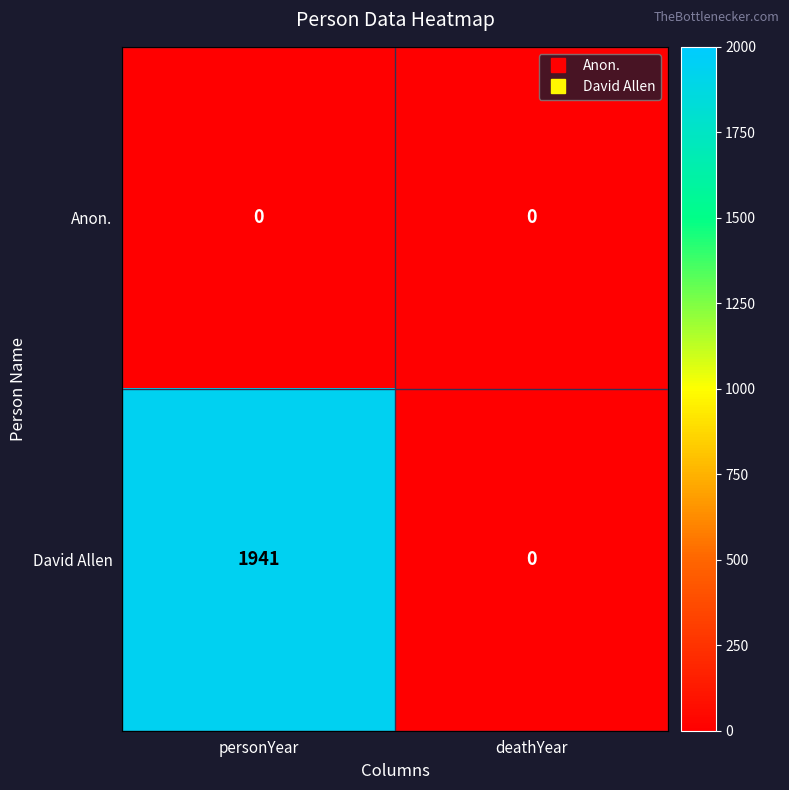

What is the maximum value for David Allen?

1941